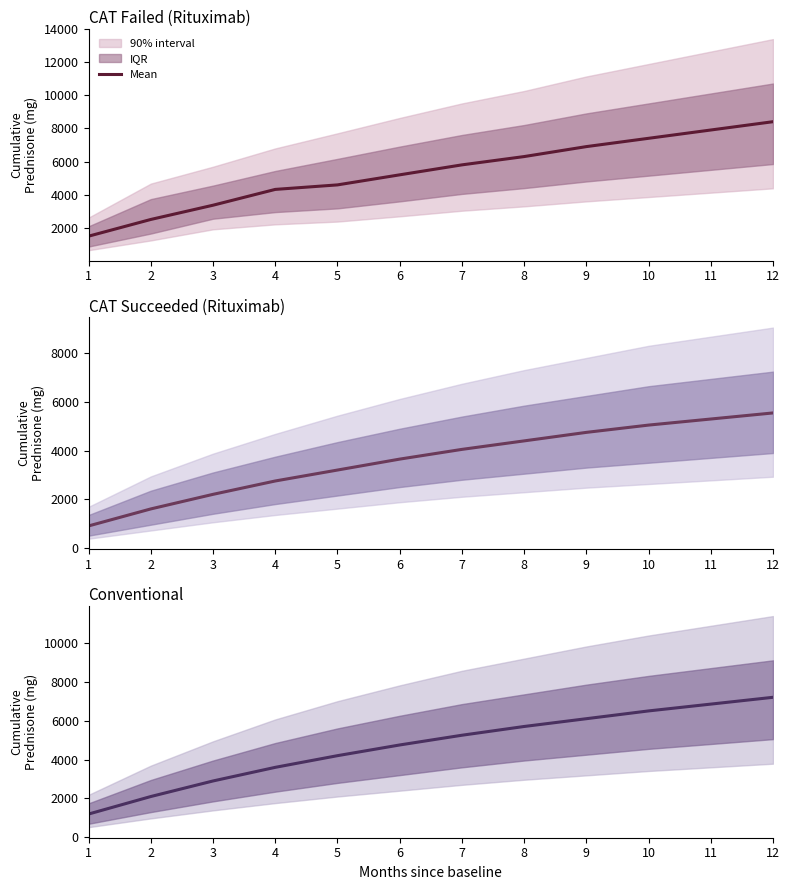

What is the change in value from 1 to 2?

+900